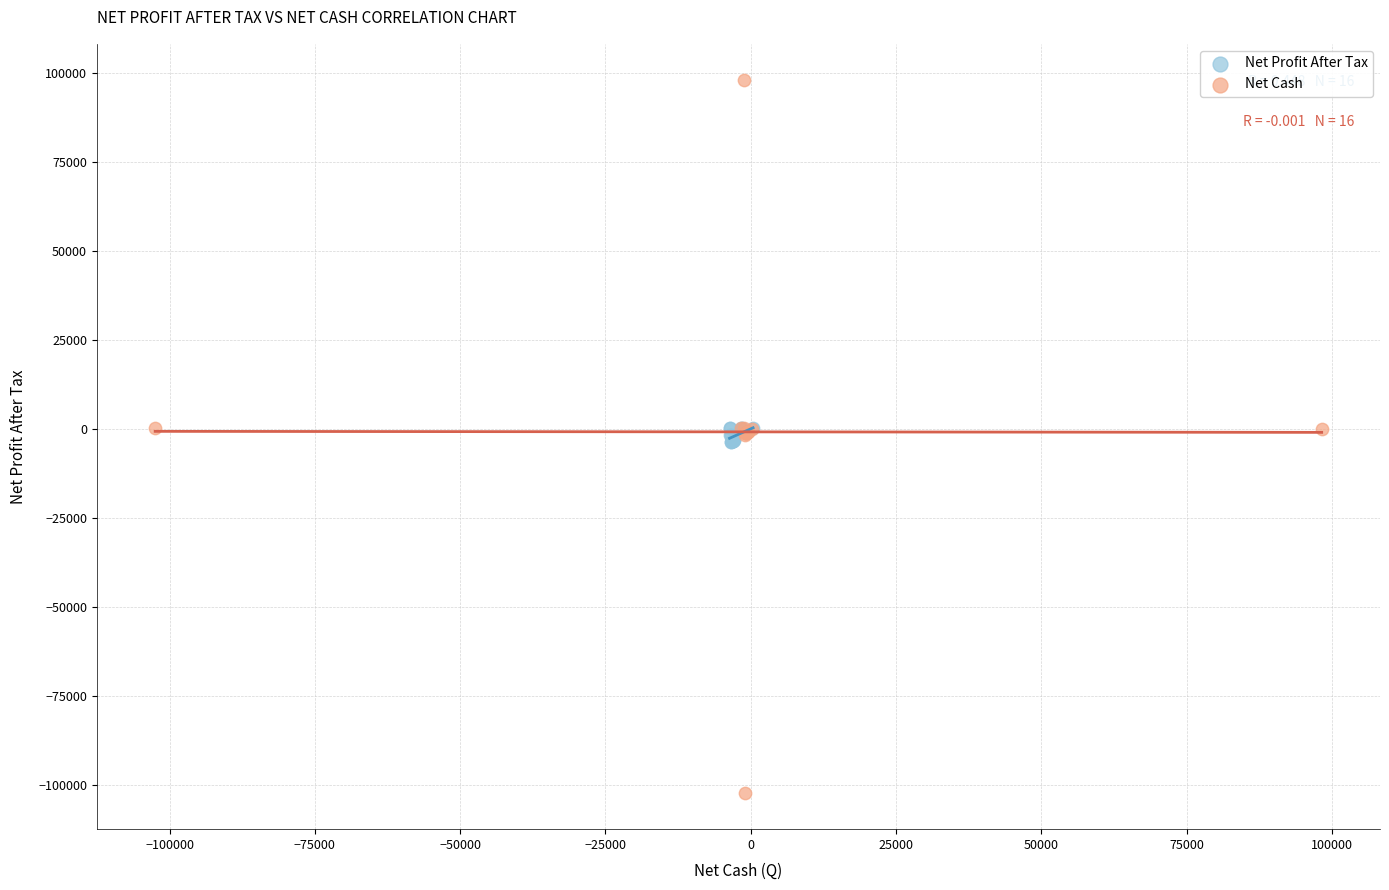

Which series contains the highest Y value?

Net Cash